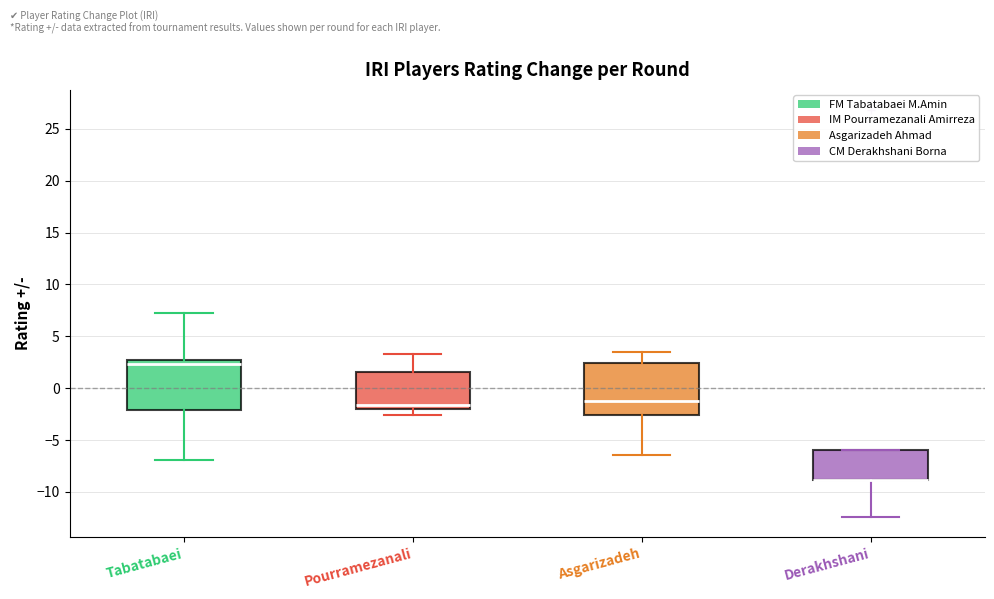

Reading left to right, transcribe this box plot: for each box, give where its median line is, the range the box spans, and where its two whiskers end, as read against the y-axis. The values are not printed on the chart, so give them approximately, as read against the axis.

Tabatabaei: median 2.5 (just below the box's upper edge), box -2.0 to 2.5, whiskers -7.0 to 7.5
Pourramezanali: median -1.5, box -2.0 to 1.5, whiskers -2.5 to 3.5
Asgarizadeh: median -1.0, box -2.5 to 2.5, whiskers -6.5 to 3.5
Derakhshani: median -9.0 (drawn on the box's lower edge), box -9.0 to -6.0, whiskers -12.5 to -6.0